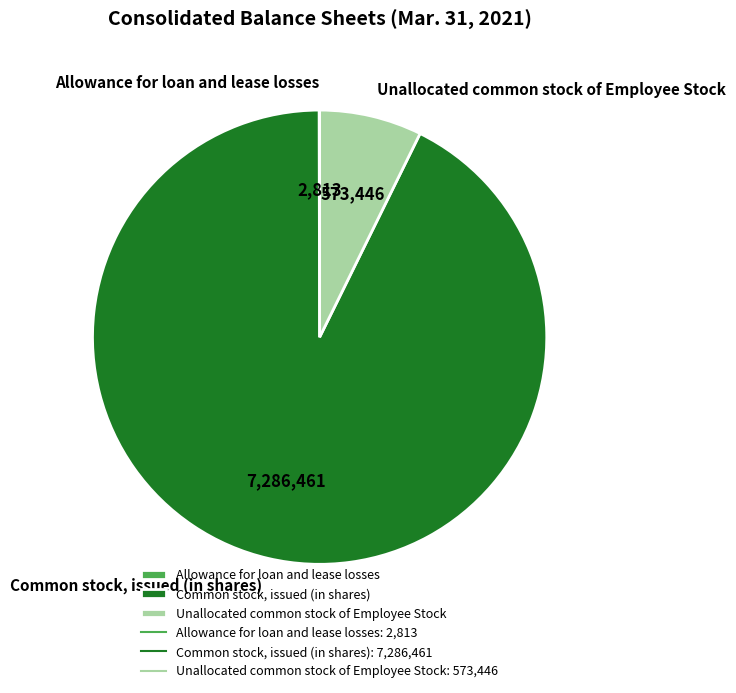

Which slice is the largest?

Common stock, issued (in shares)